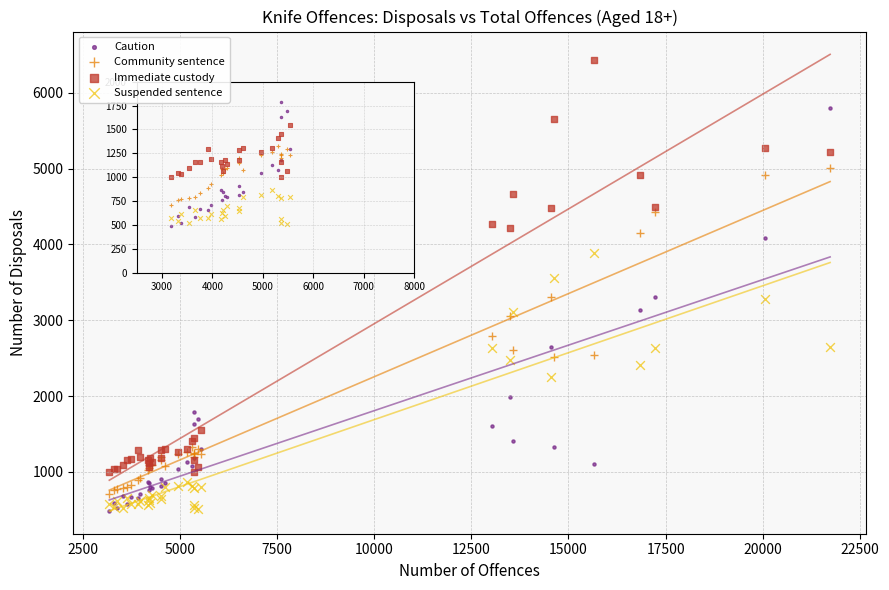

In the Community sentence series, what Y value is closest to 2856?

2789